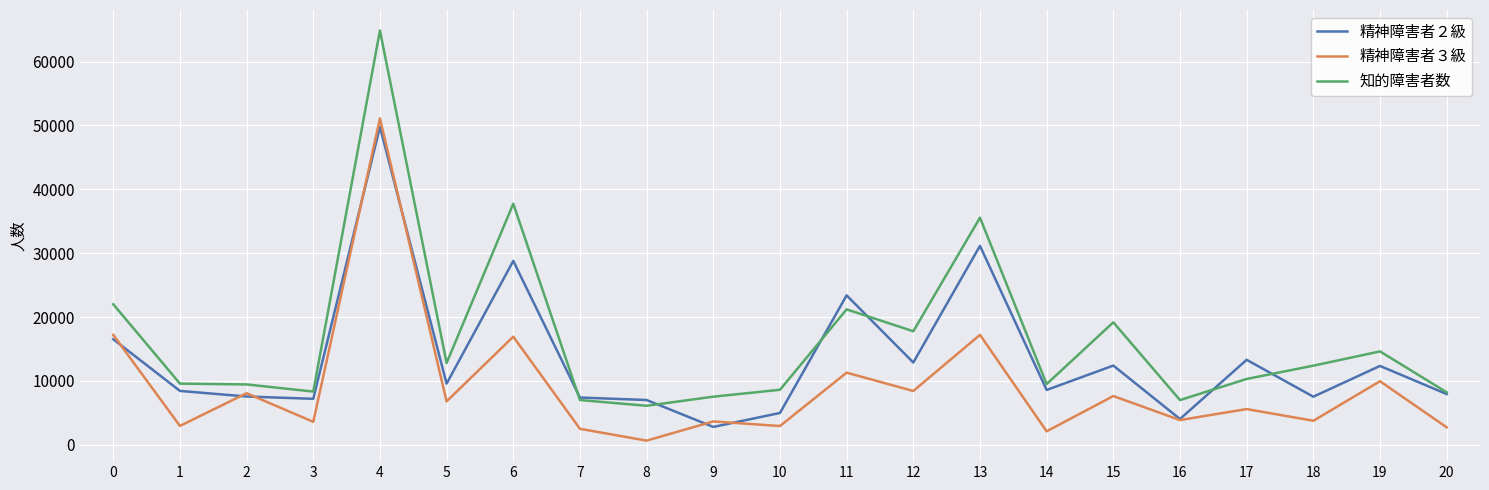

Between 14 and 15, which series saw the biggest shift?

知的障害者数